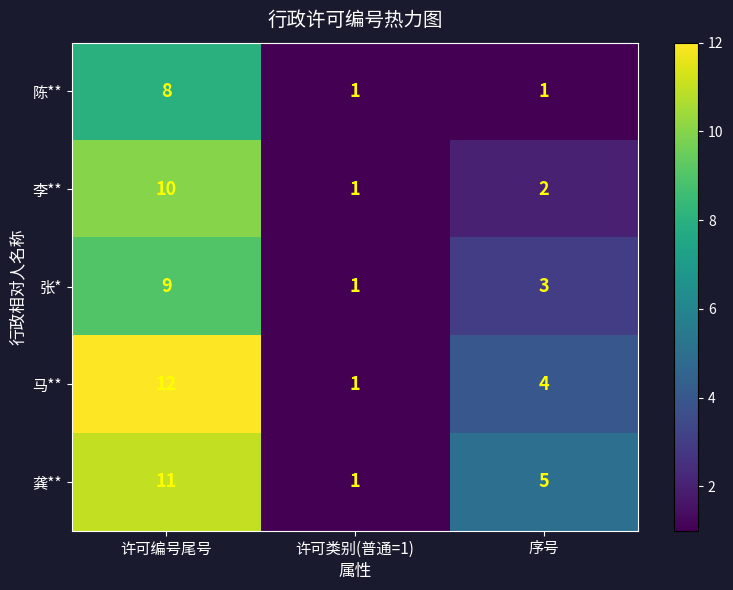

Rank the series by their maximum value, from highest to lowest.

马**, 龚**, 李**, 张*, 陈**